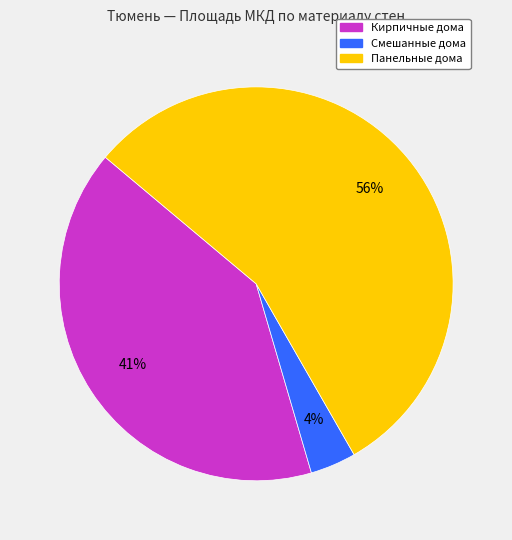

Is there any slice that represents more than half of the pie?

Yes